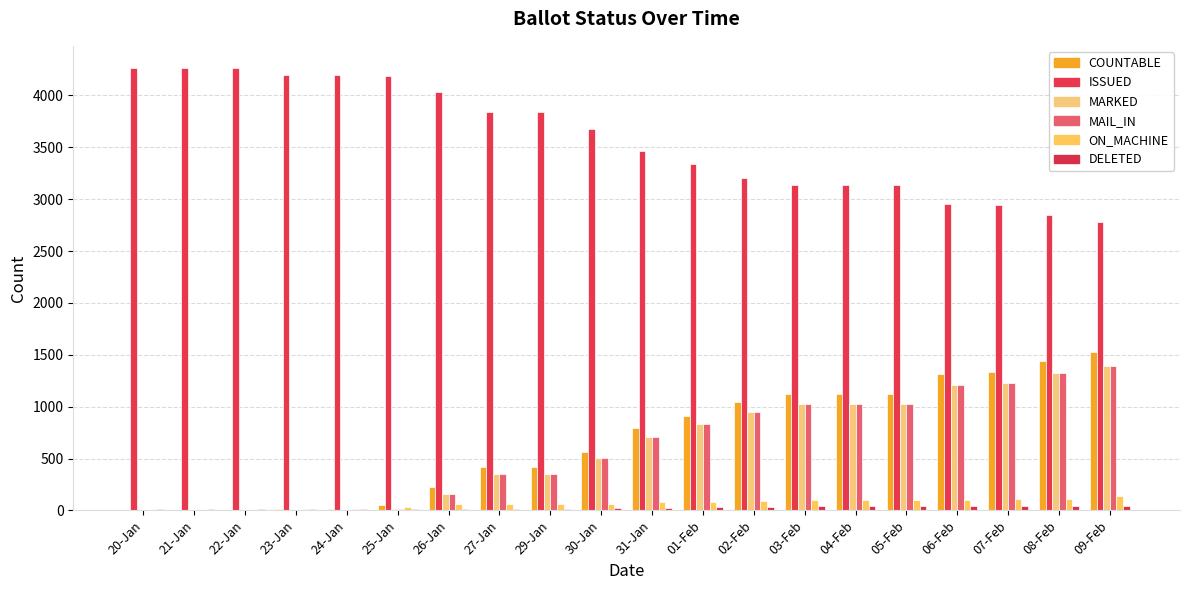

At which label is ON_MACHINE closest to 72?

30-Jan